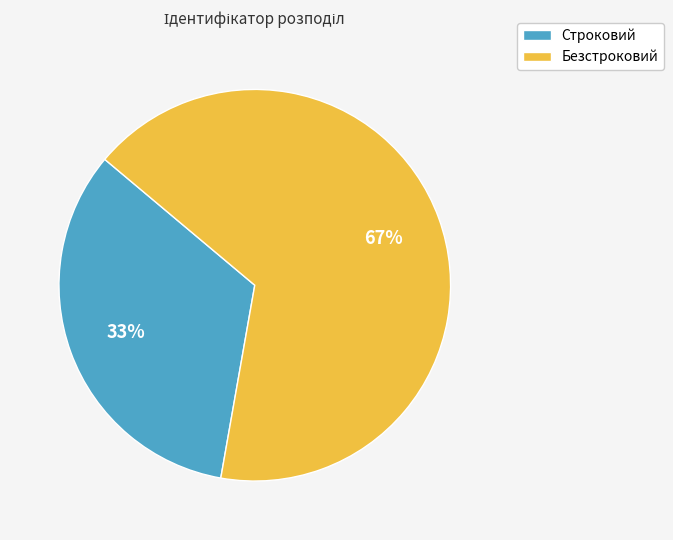

What percentage is the Безстроковий slice, to the nearest percent?

67%